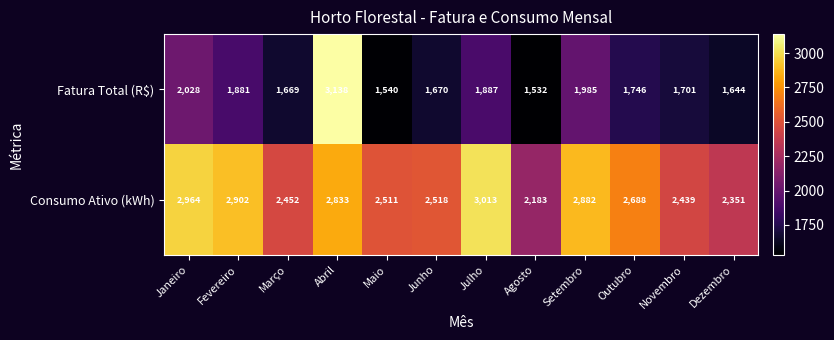

True or false: Consumo Ativo (kWh) has a value of 2511 at Maio.

True